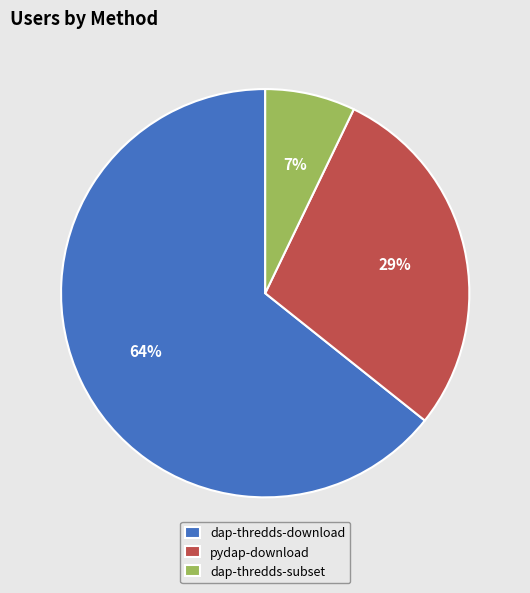

The dap-thredds-subset slice represents 14% of the pie. True or false?

False